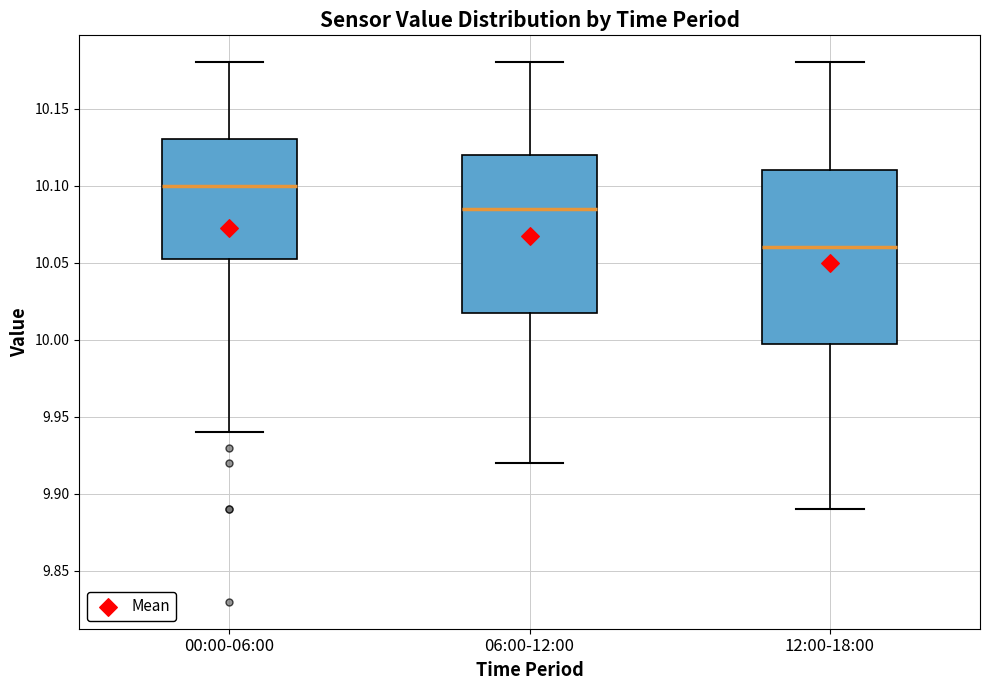

Which box has the lowest median line?

12:00-18:00